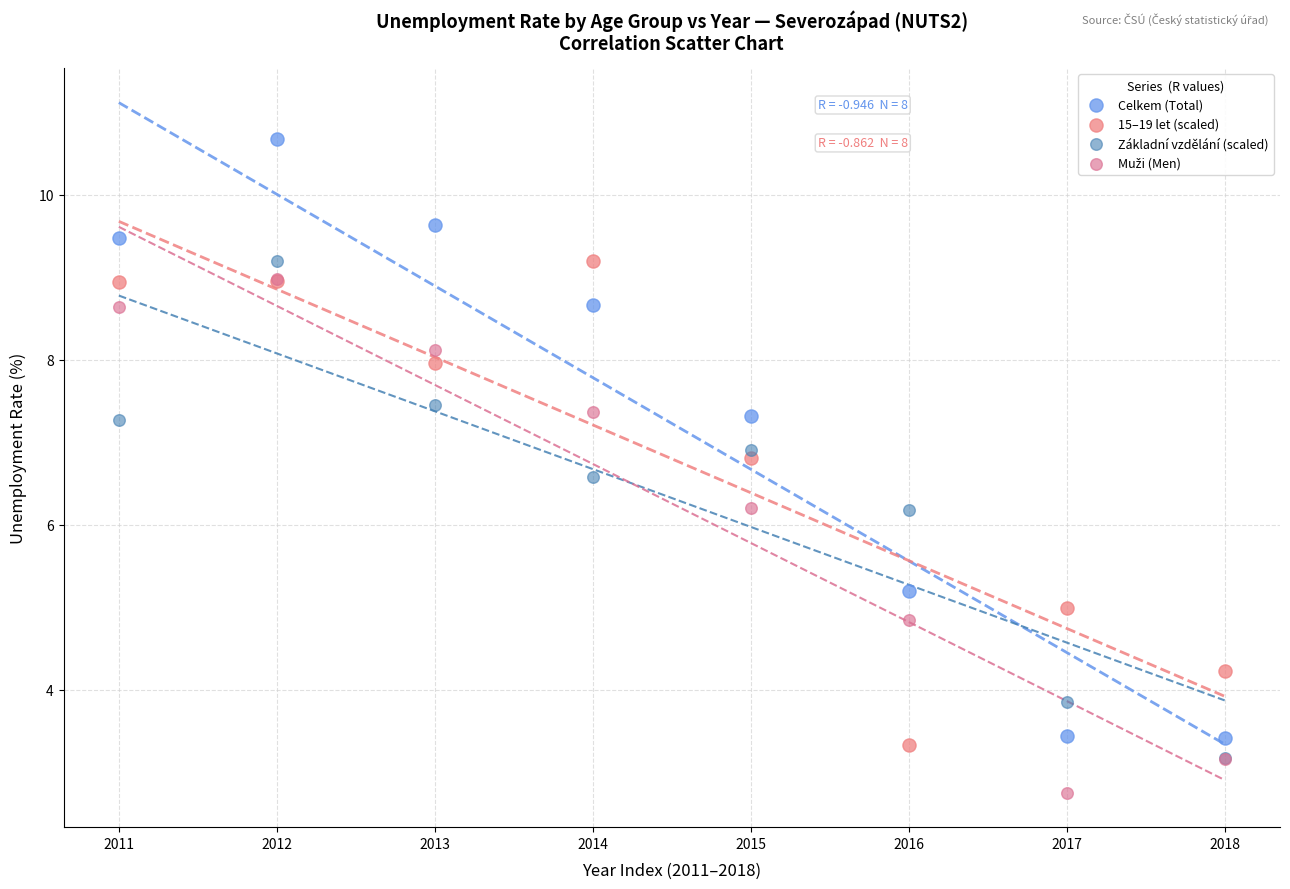

In the Celkem (Total) series, what Y value is closest to 7?

7.3